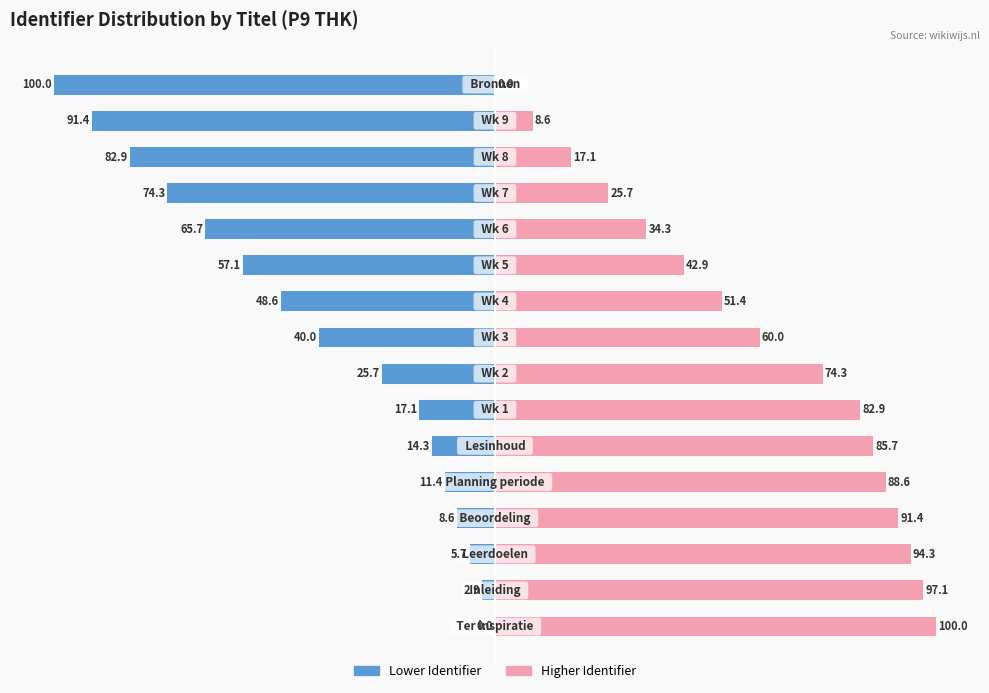

The Normalized ID (left) series shows 19.3 at 14. True or false?

False